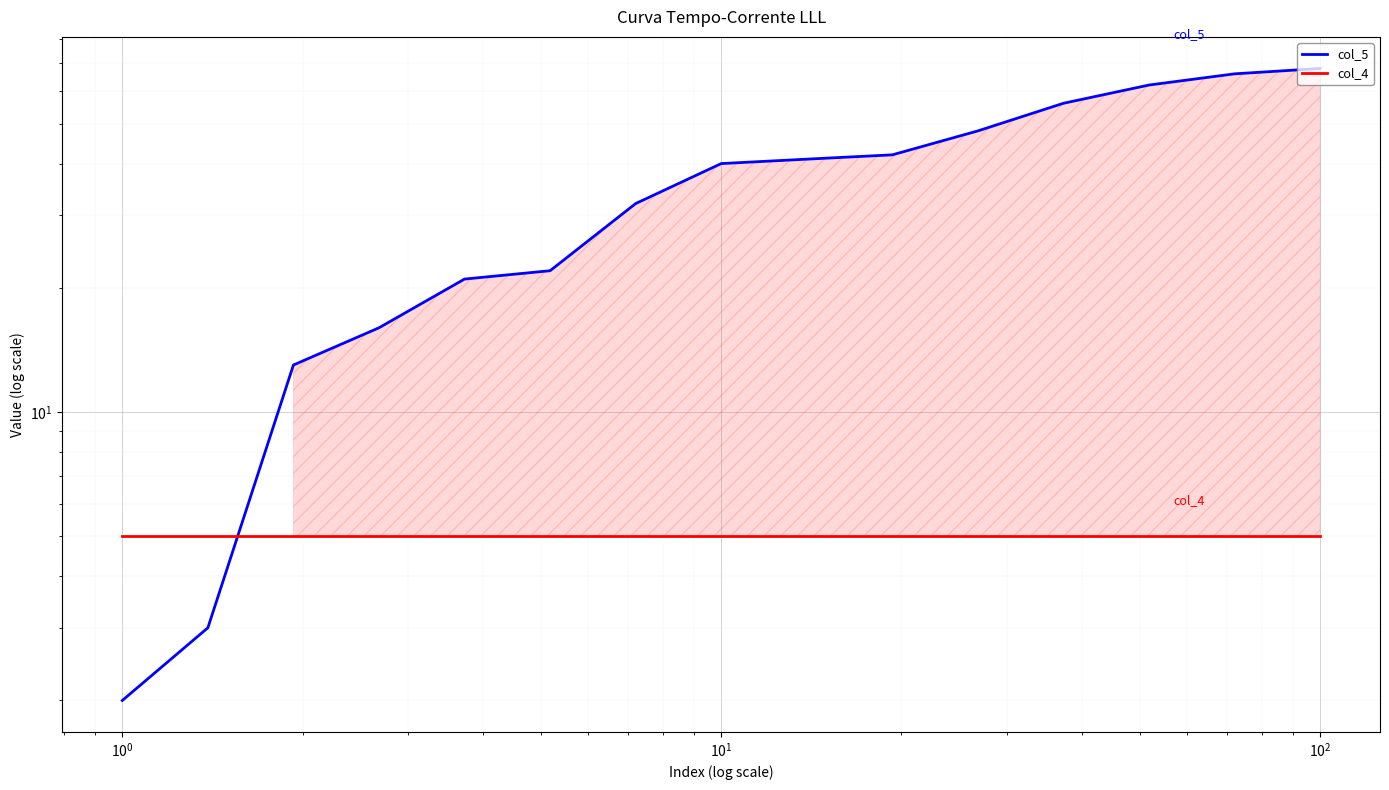

What are all the series names shown in the legend?

col_5, col_4